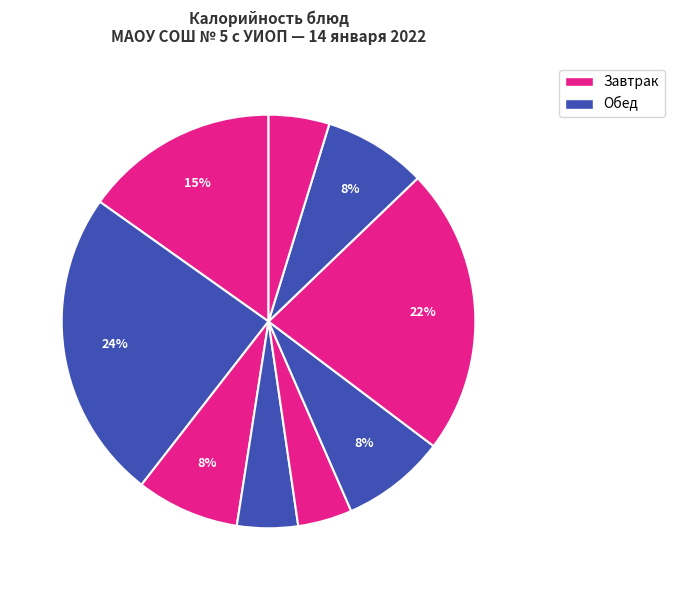

How many segments does this pie chart have?

9